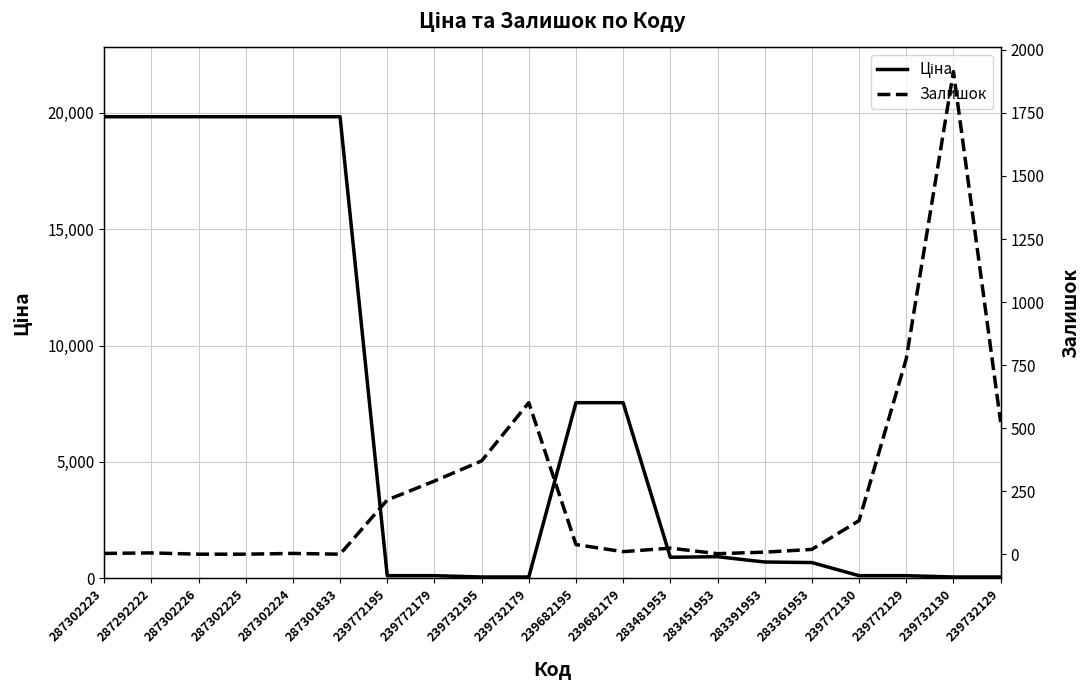

What is the label of the 12th point from the right?

239732195